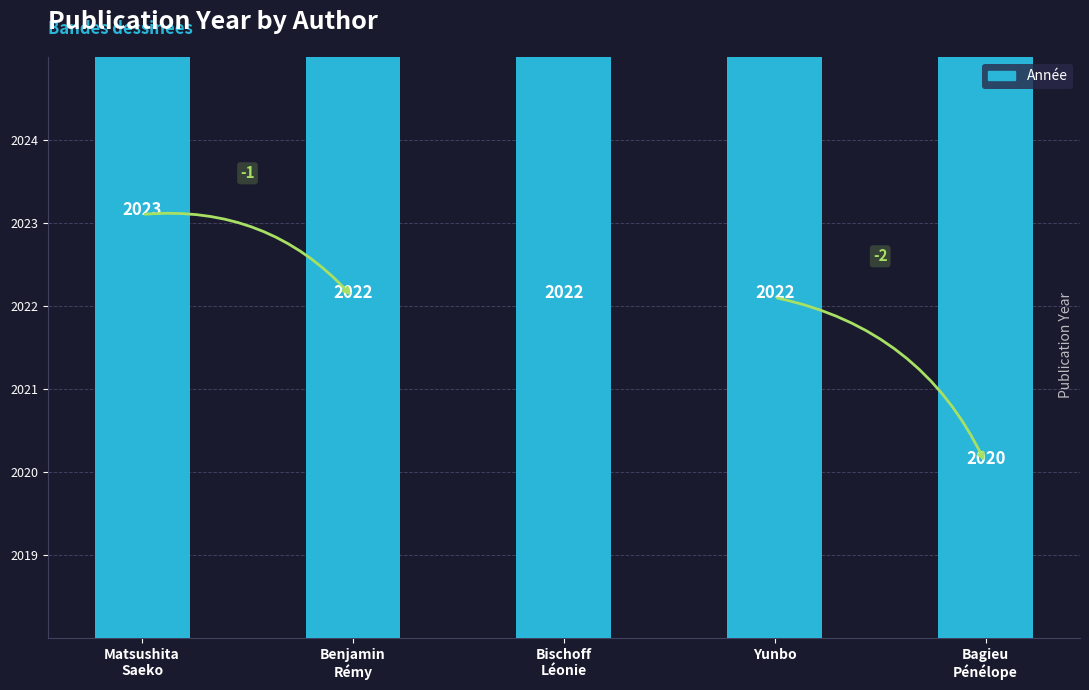

The chart shows a value of 1370 at Benjamin
Rémy. True or false?

False